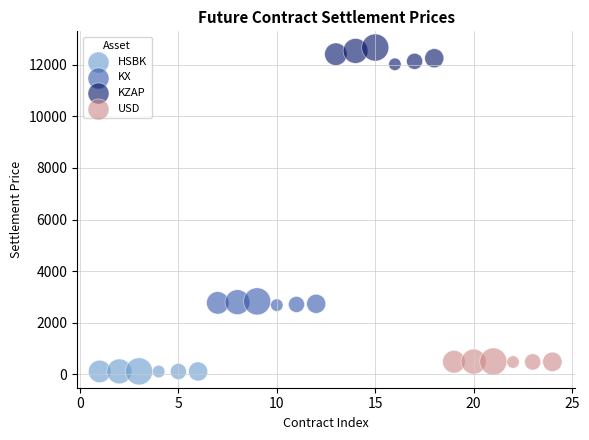

Which series has the widest spread of Y values?

KZAP